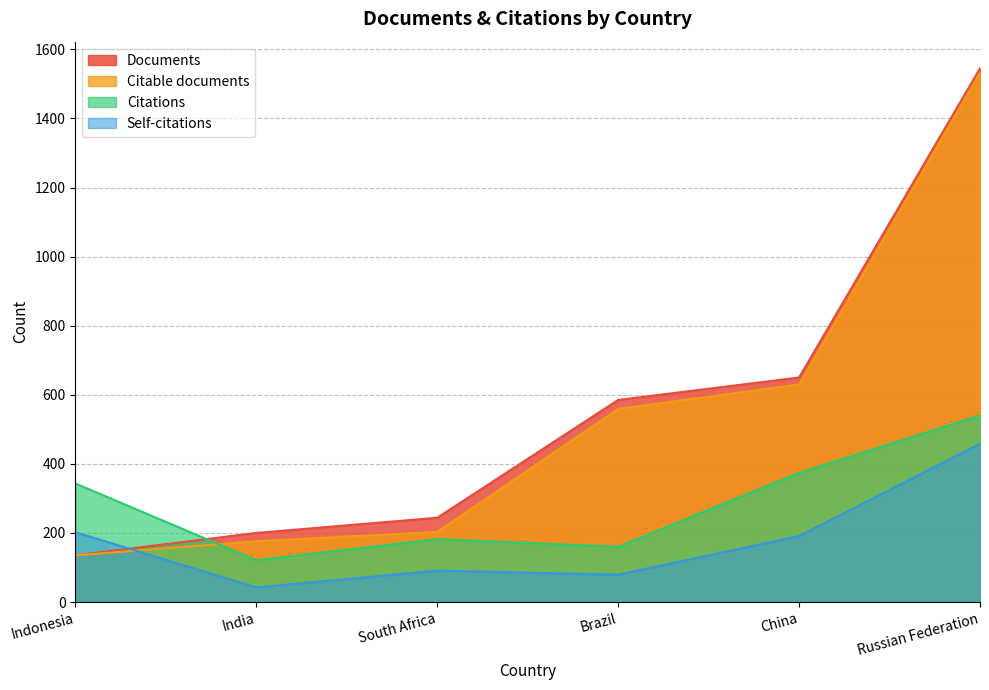

How many data points does each series have?

6